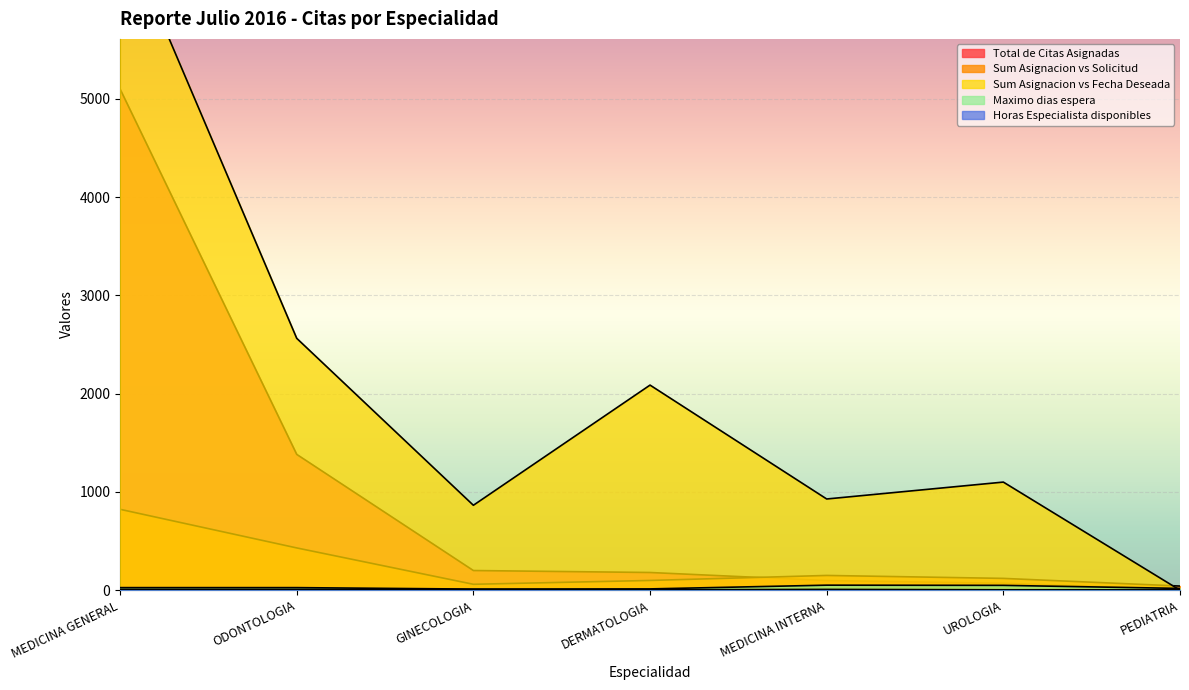

What is the label of the 7th point from the left?

PEDIATRIA